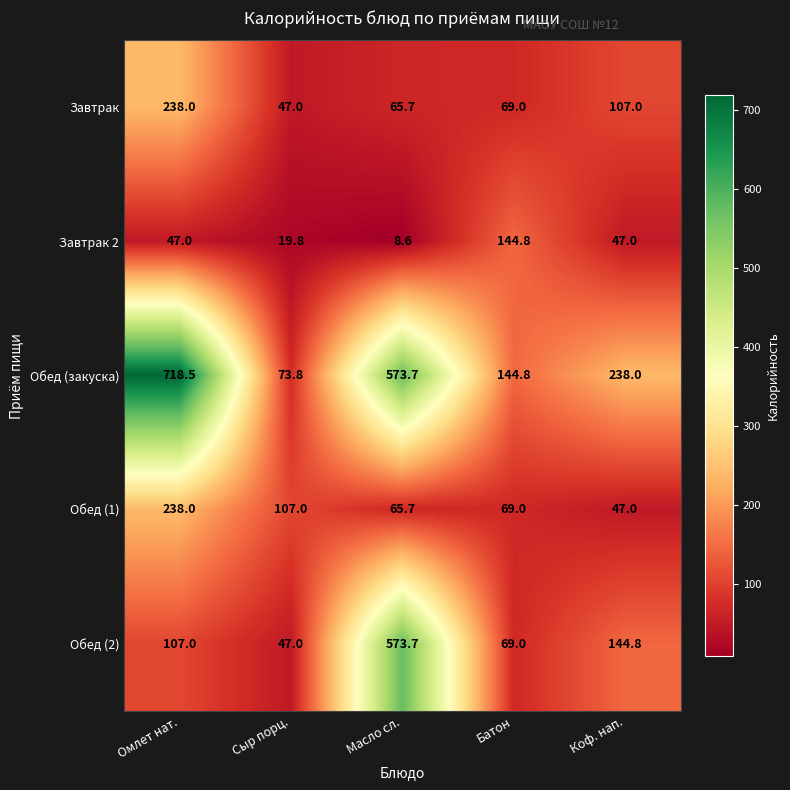

What value does the Обед (1) series have at Масло сл.?

65.7